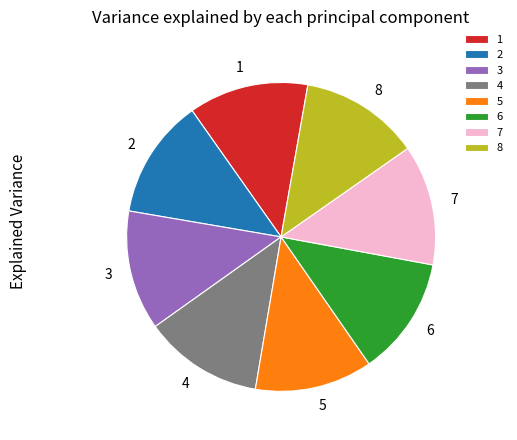

Do 8 and 4 together represent more than half of the pie?

No